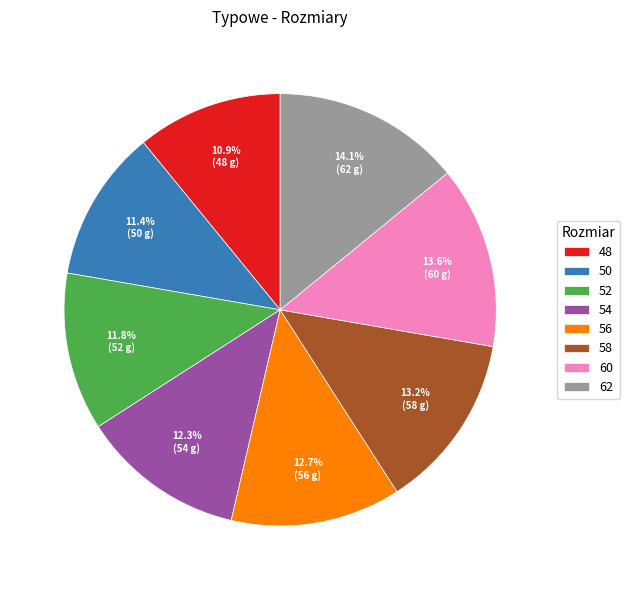

Count the number of slices in the pie.

8